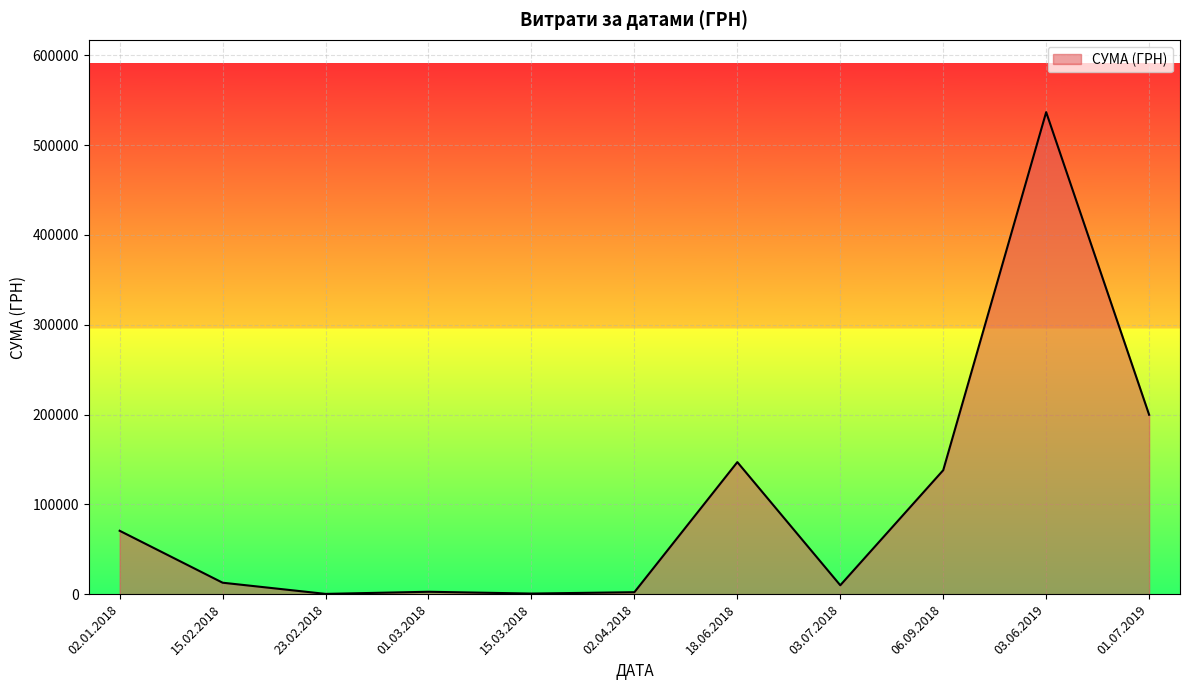

At which category does the chart reach its peak across all series?

03.06.2019